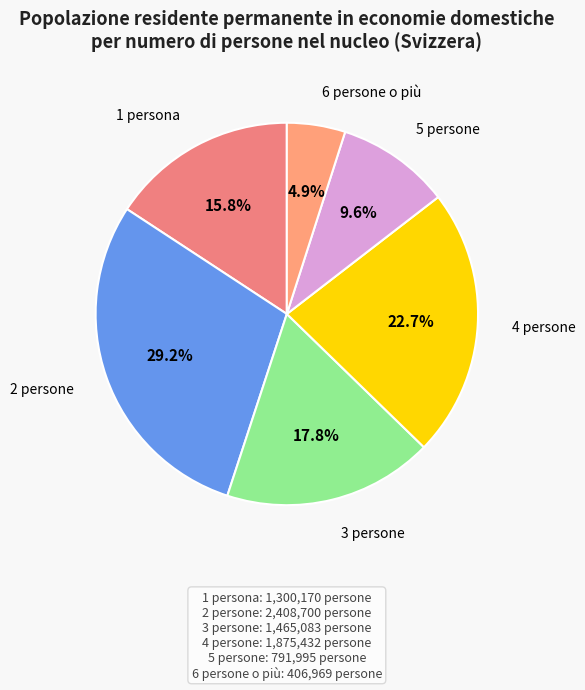

How many slices are in this pie chart?

6